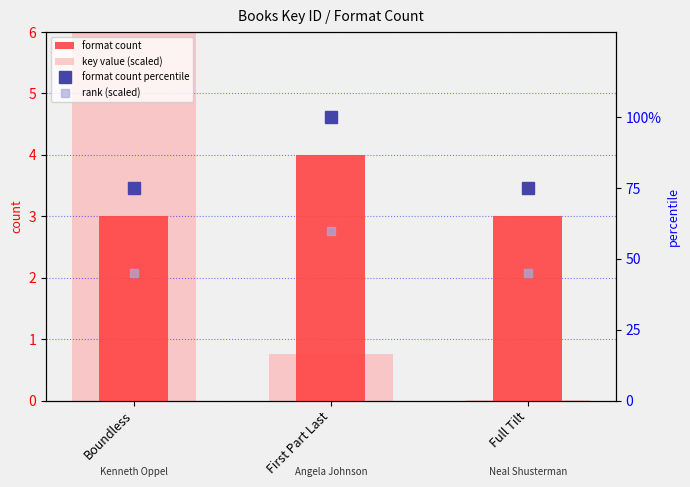

Which category has the lowest value in the format count percentile series?

Boundless